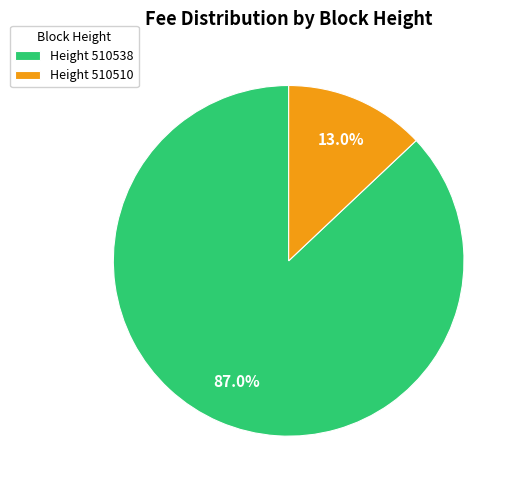

Which slice is the smallest?

Height 510510